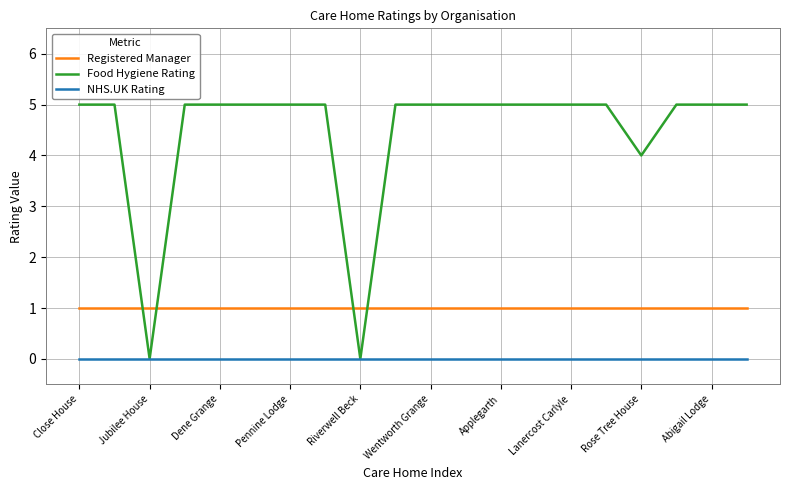

Which series has the widest spread of values?

Food Hygiene Rating